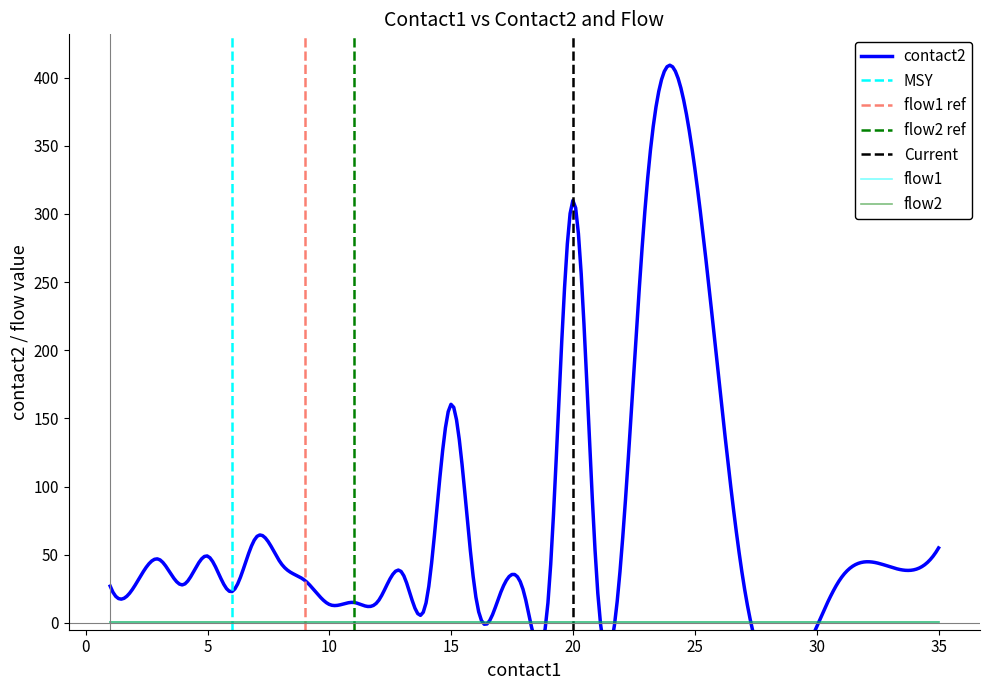

True or false: flow1 and flow2 cross at least once.

False